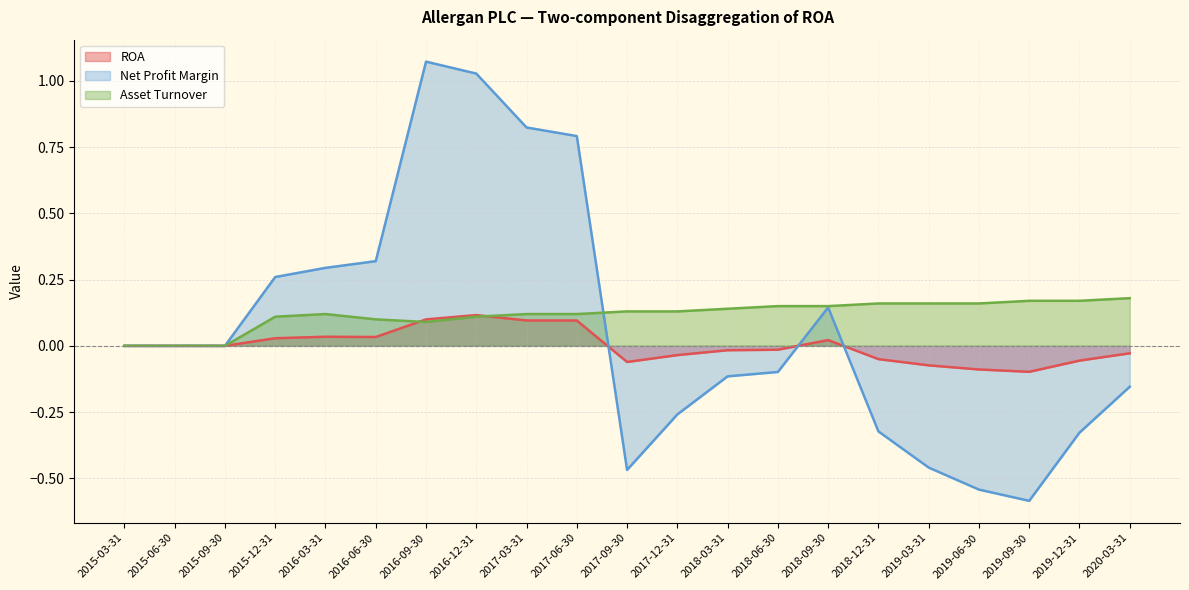

Is it true that Net Profit Margin equals 0.5 at 2016-09-30?

False